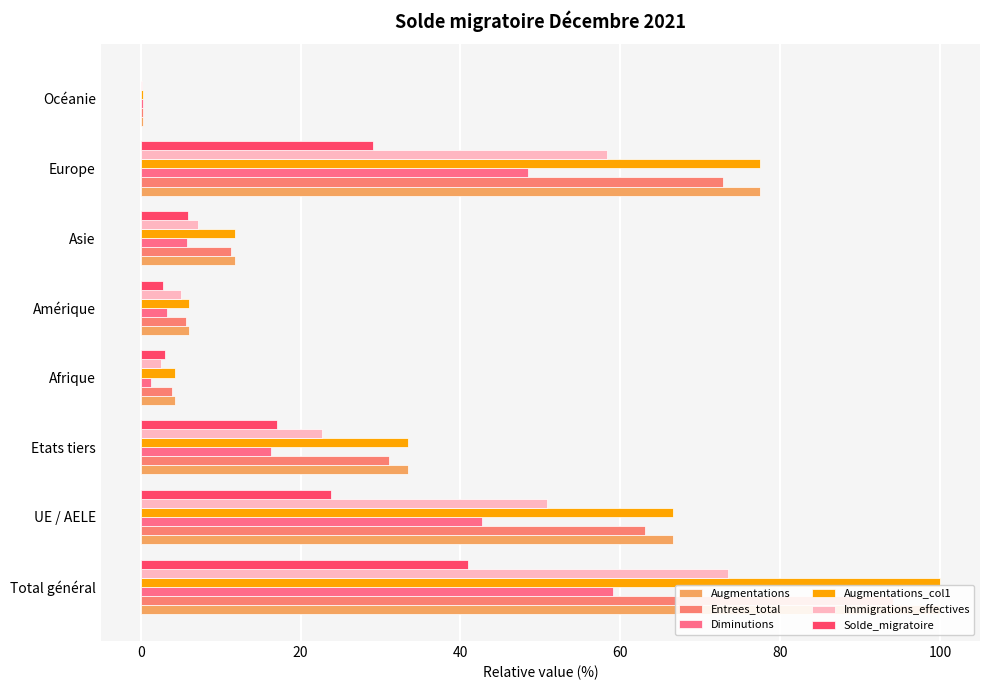

The value of Solde_migratoire at UE / AELE is 23.8. True or false?

True